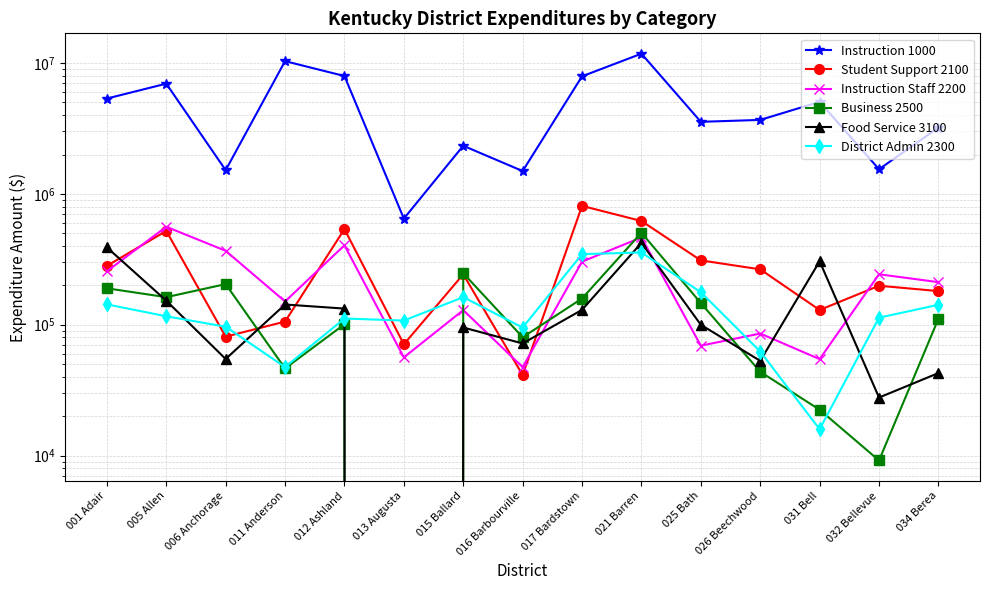

Is the value of Food Service 3100 at 011 Anderson greater than the value of District Admin 2300 at 034 Berea?

Yes